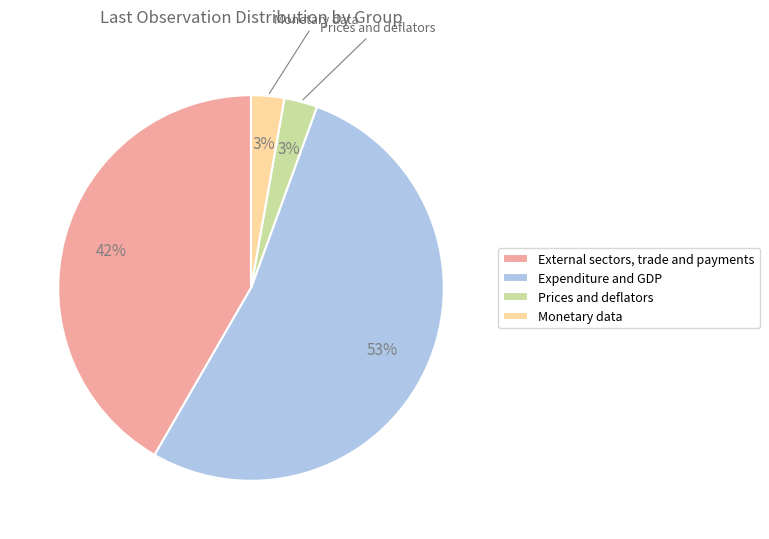

Is Expenditure and GDP the majority of the pie?

Yes